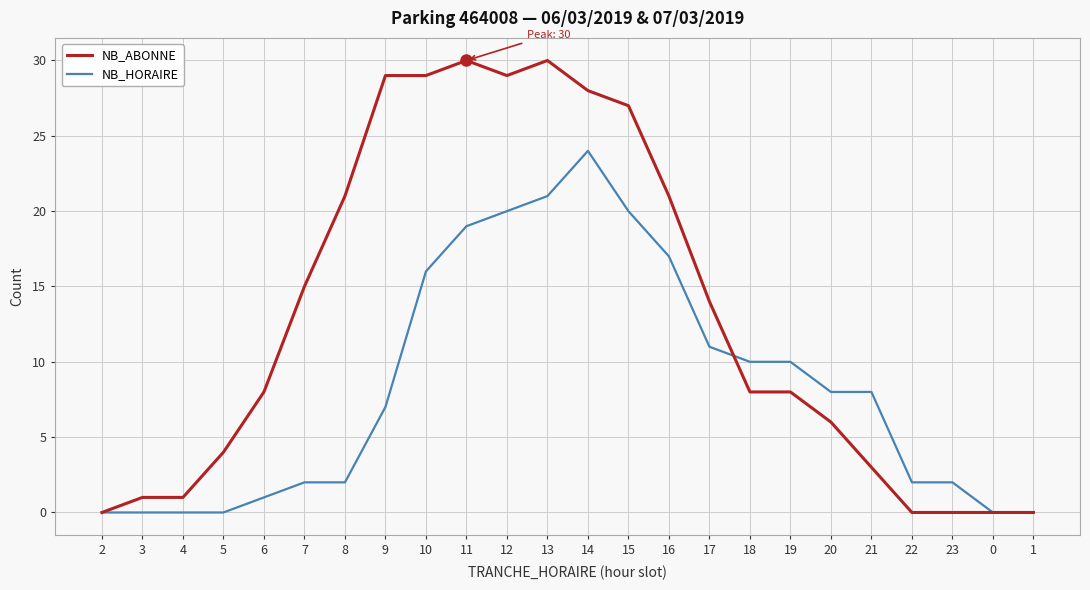

How many lines are shown in the chart?

2